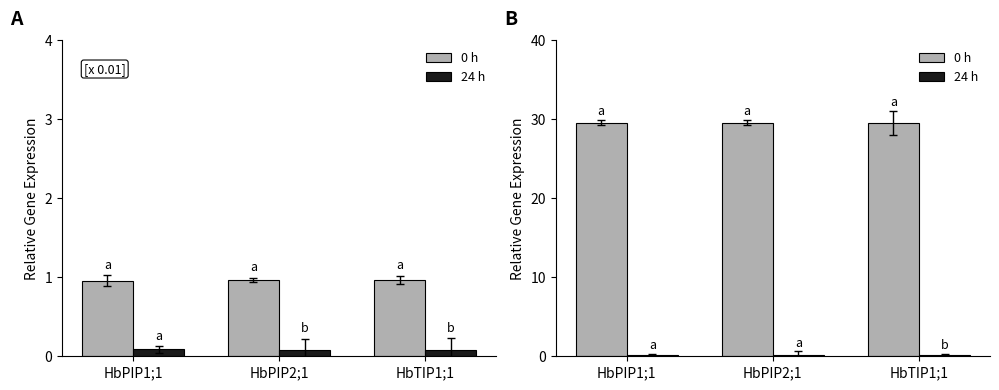

Count the number of categories in the chart.

3